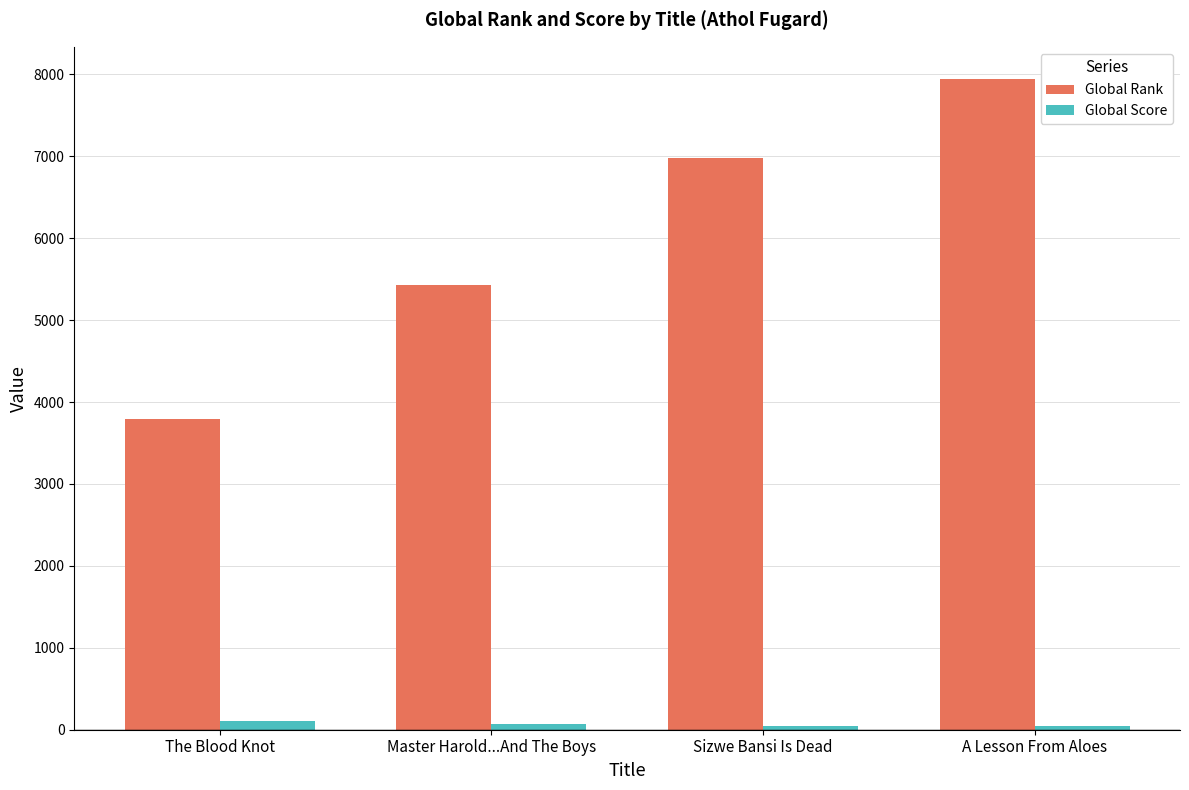

What is the spread (max minus min) of values at A Lesson From Aloes?

7897